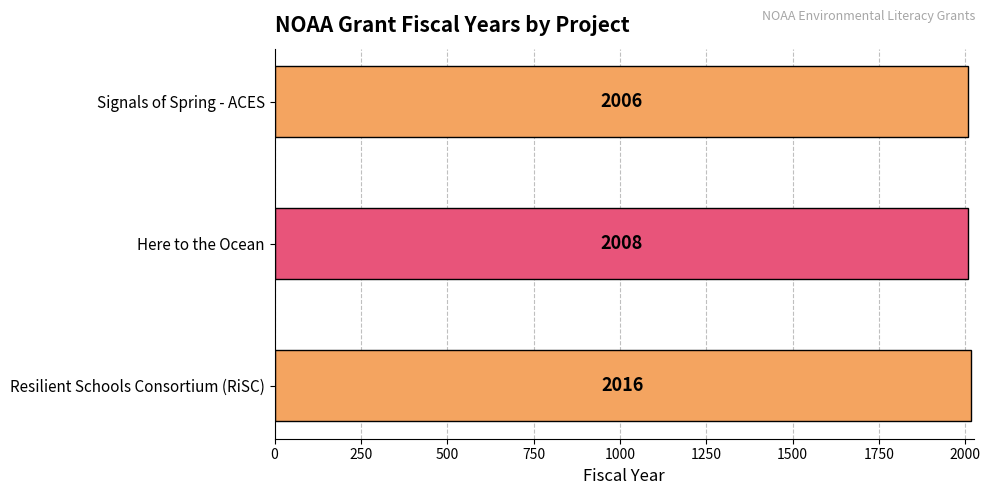

What is the difference between the second highest and minimum values?

2